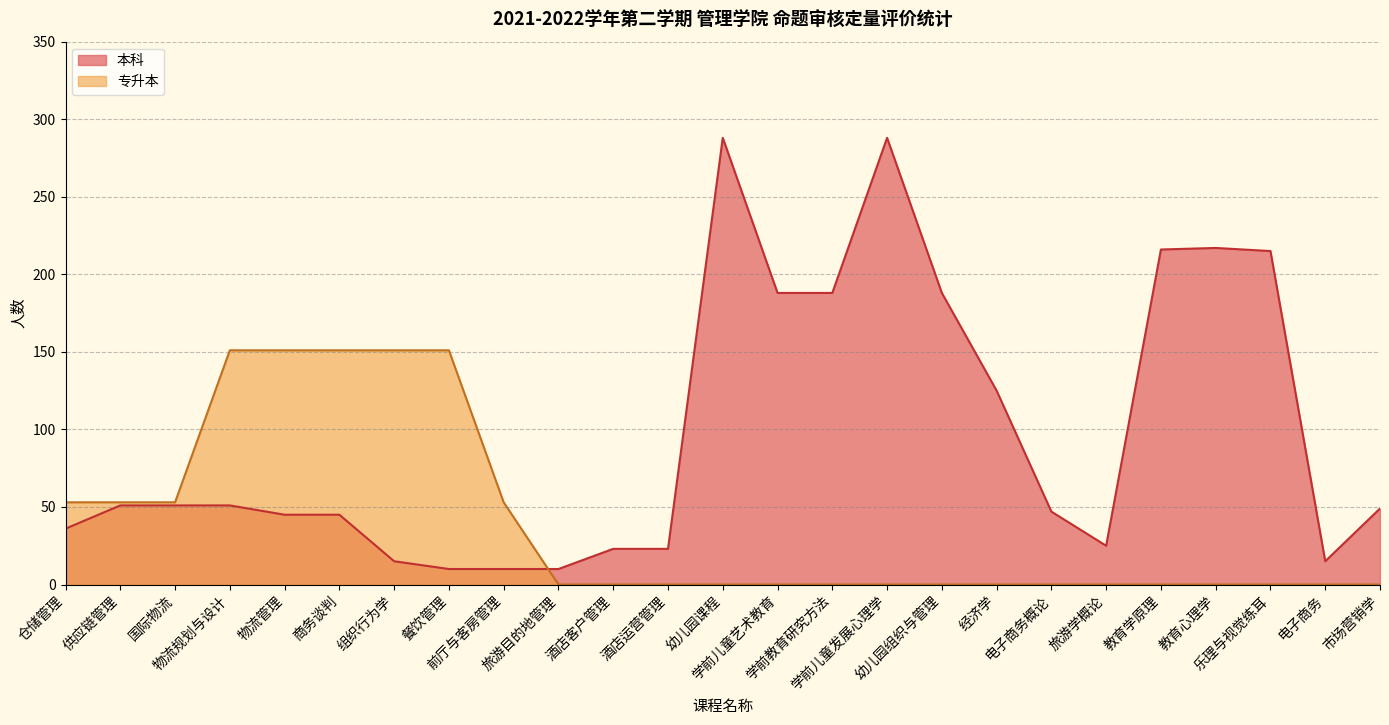

How many series are shown in this chart?

2